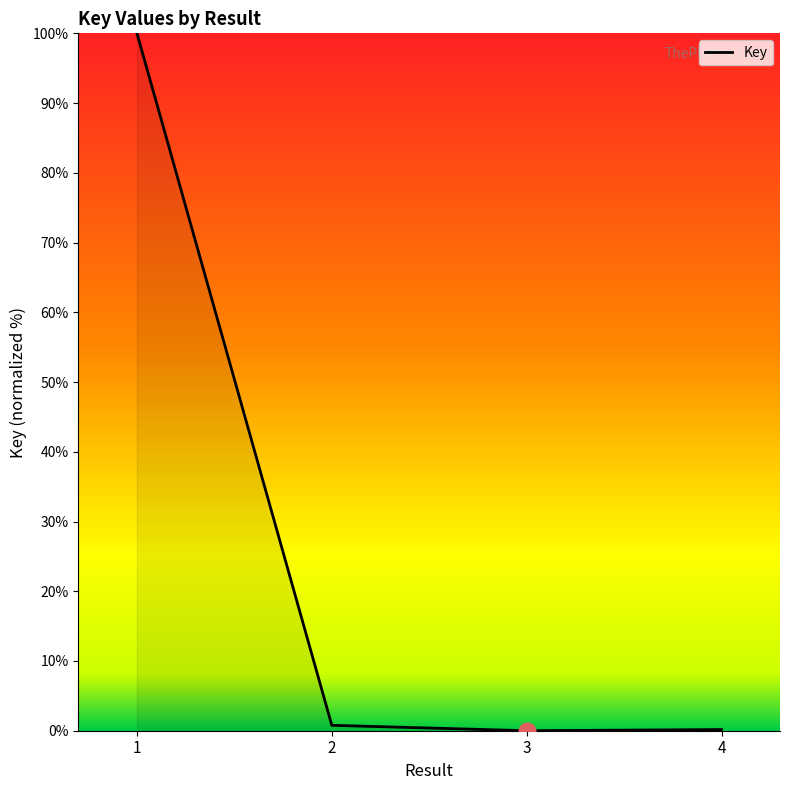

What is the change in value from 1 to 3?

-100.0